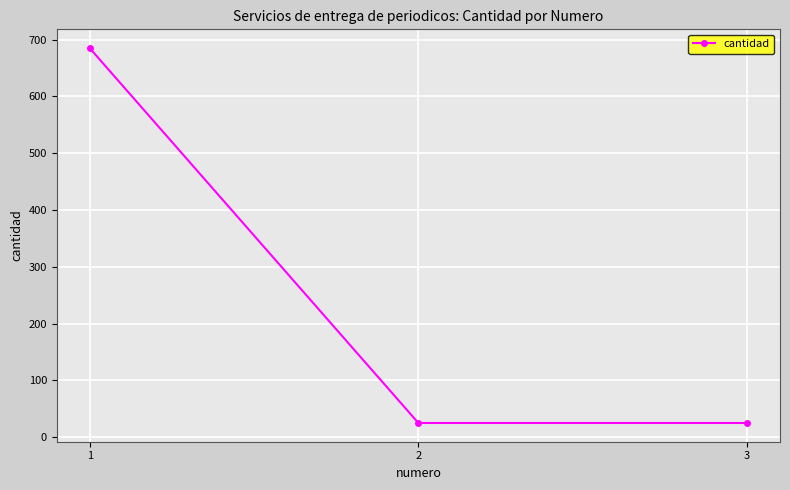

How many values are between 25 and 685?

3